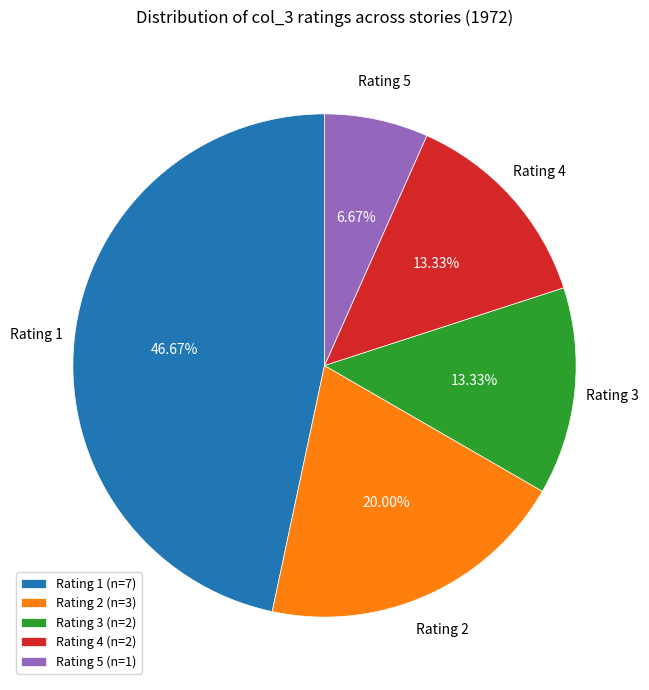

How many segments does this pie chart have?

5